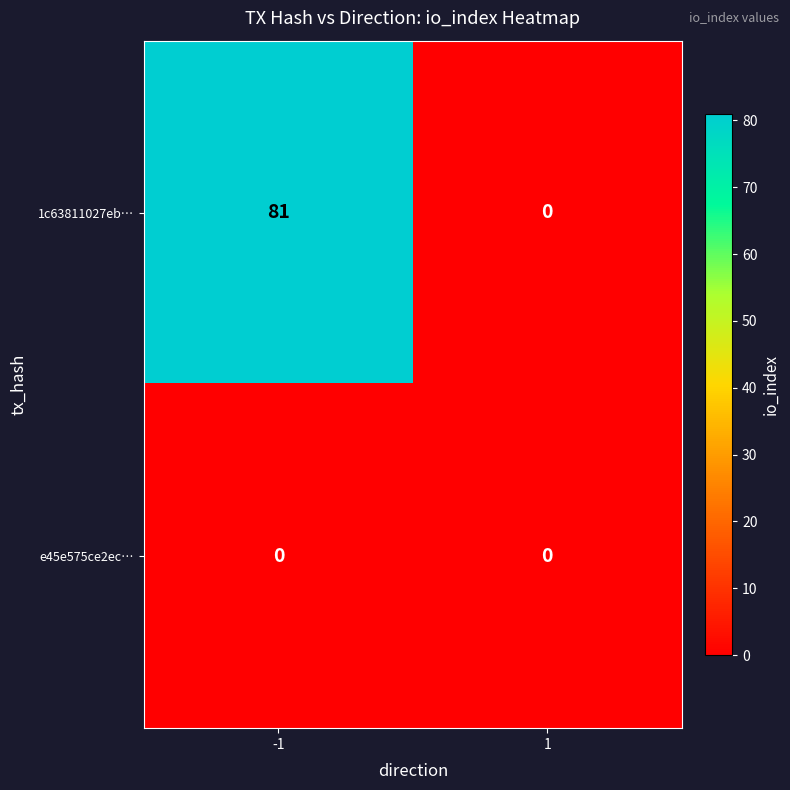

Reading left to right, list all the values displayed in this chart.

1c63811027eb…: -1=81	1=0
e45e575ce2ec…: -1=0	1=0